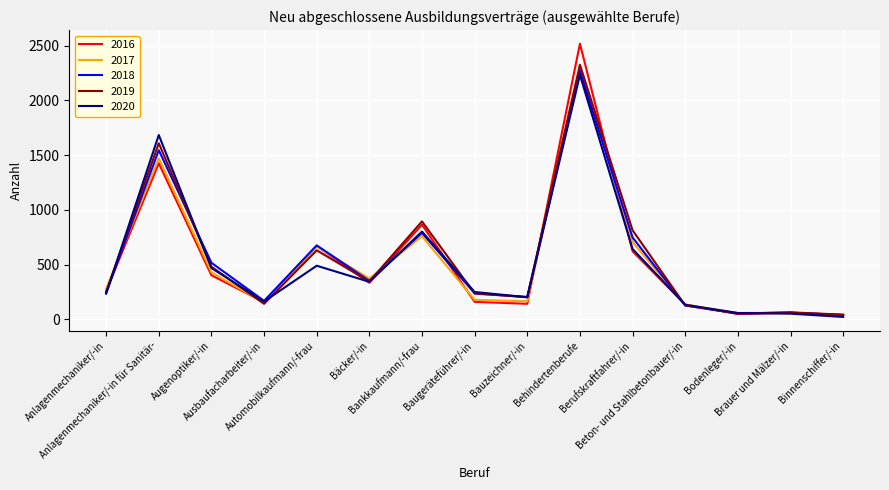

What is the total value across all series at Brauer und Mälzer/-in?

294